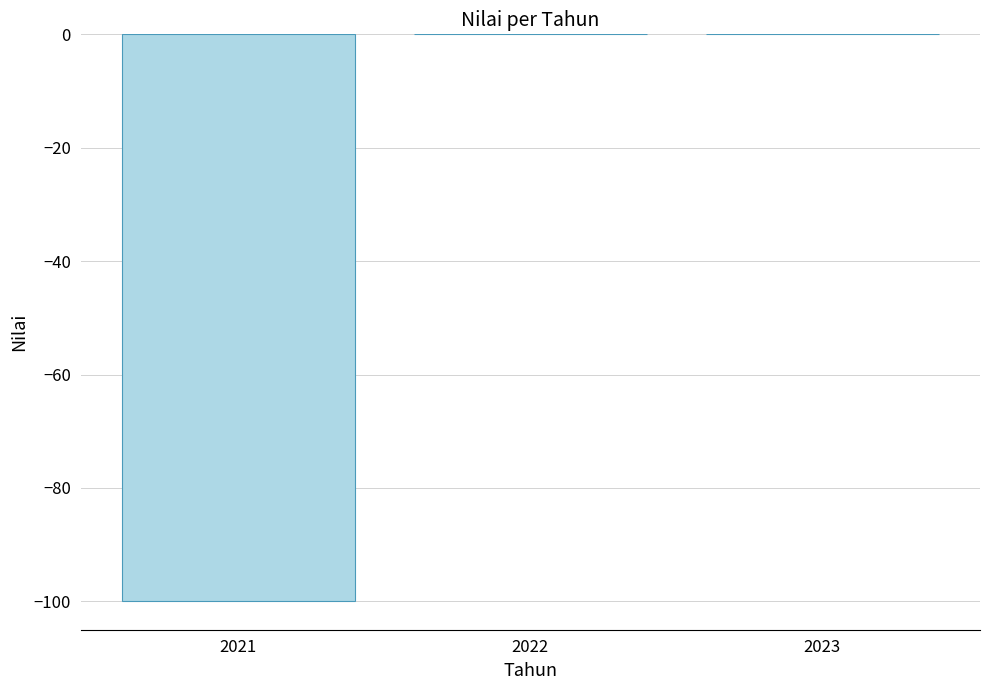

What is the sum of all values?

-100.0